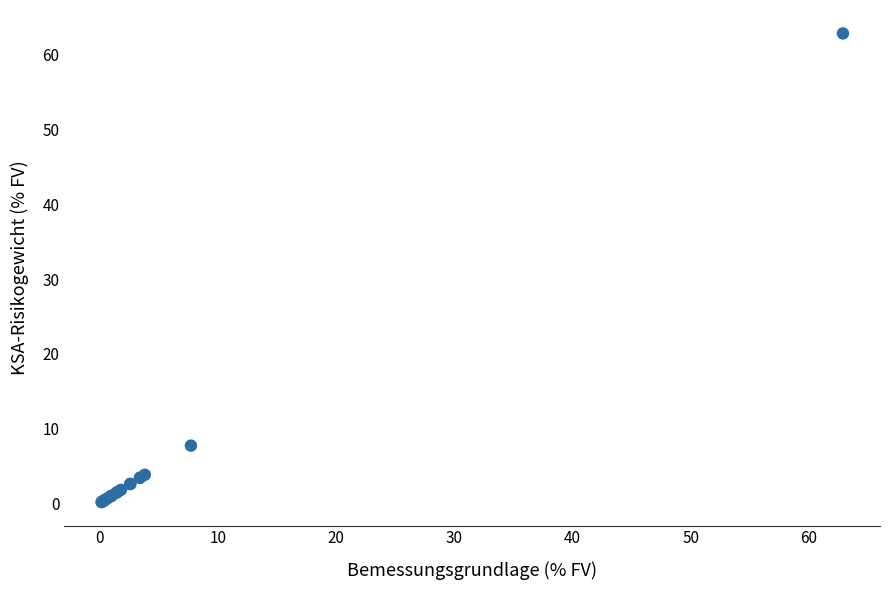

What Y value in the scatter plot is closest to 31?

7.7